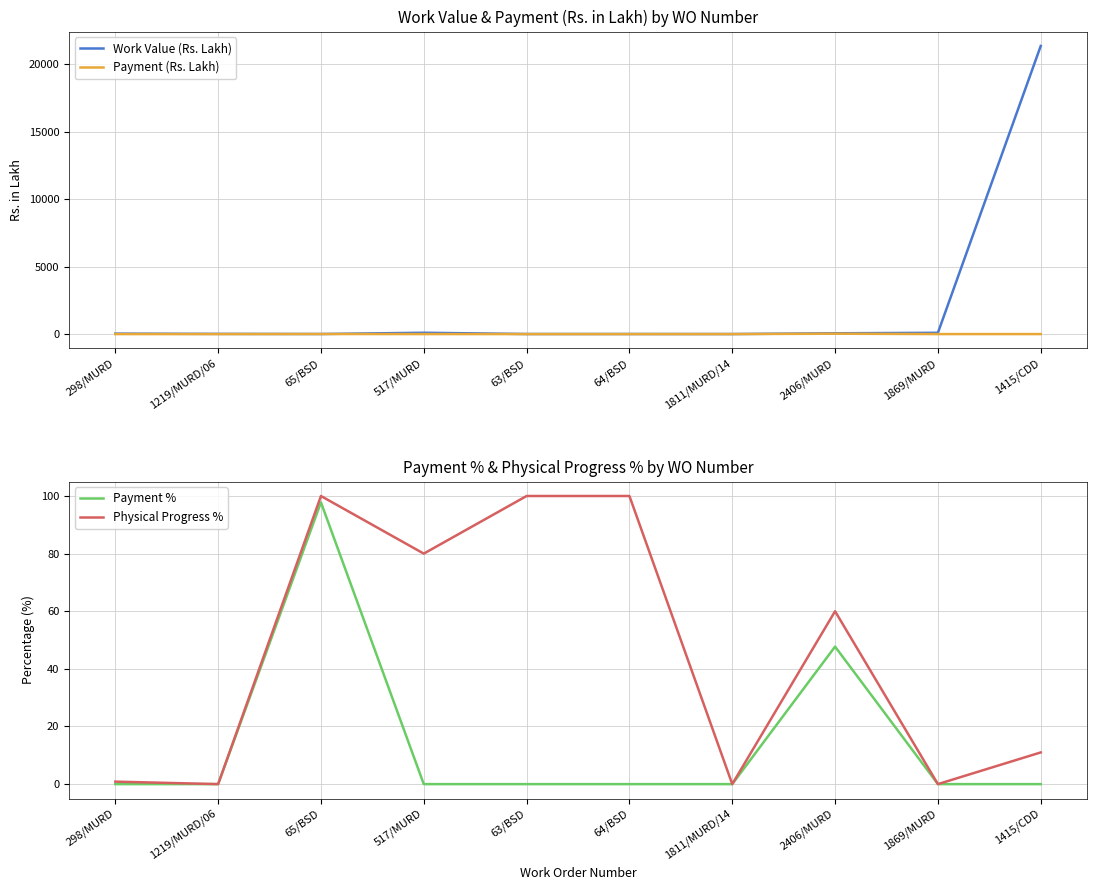

What are all the series names shown in the legend?

Work Value (Rs. Lakh), Payment (Rs. Lakh), Payment %, Physical Progress %